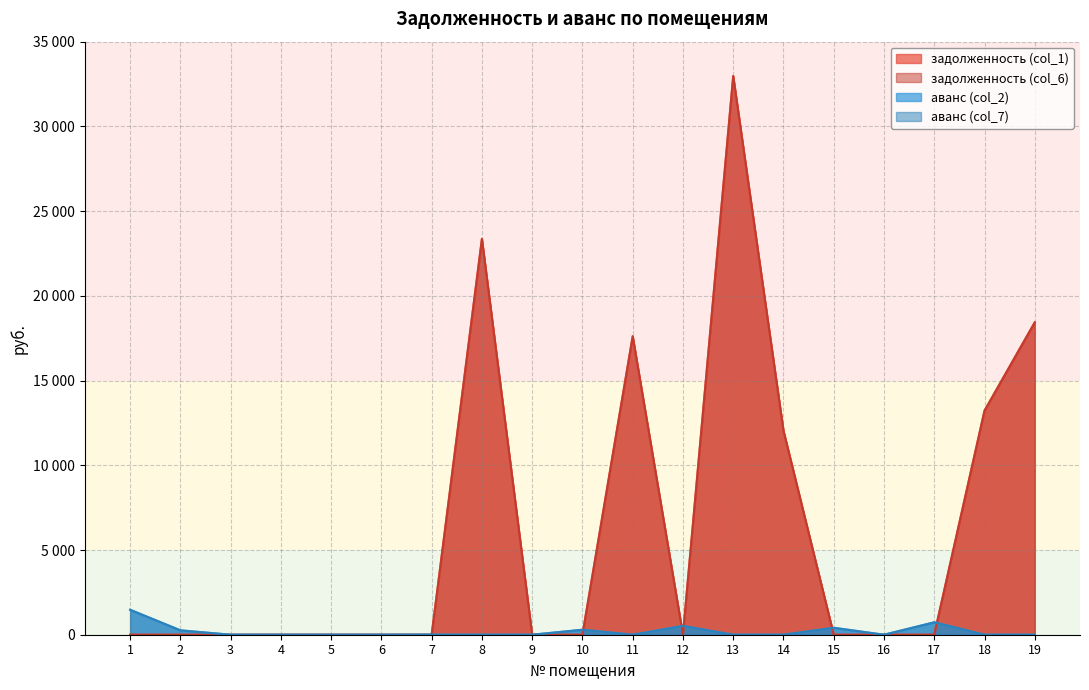

How many interior local peaks does the задолженность (col_6) series have?

3